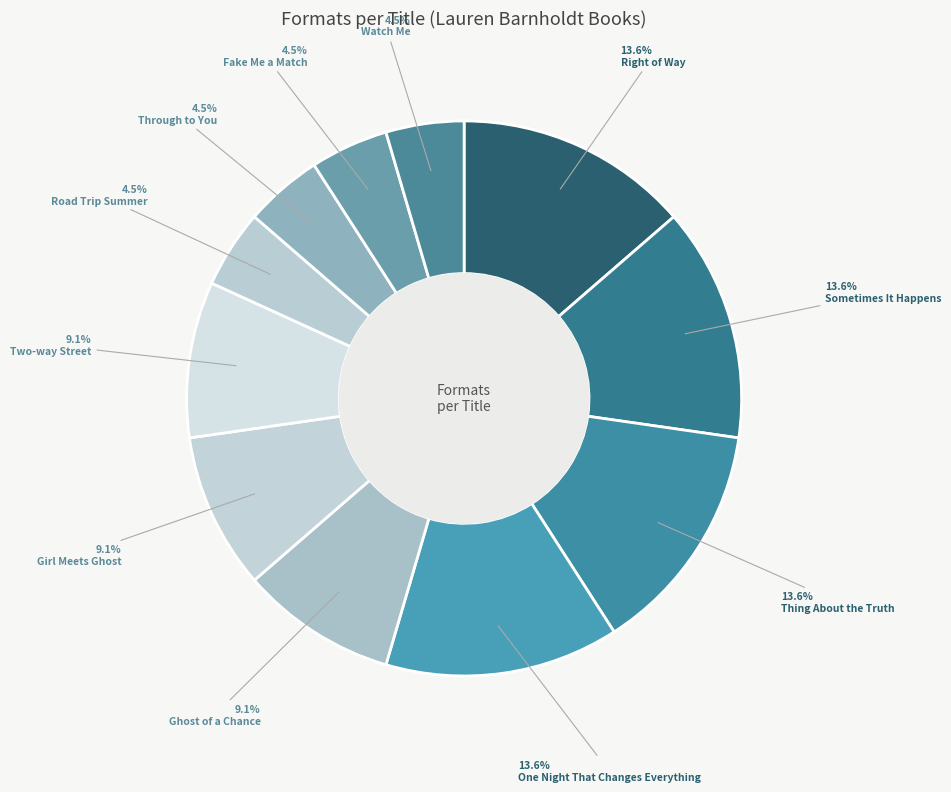

What is the smallest slice in the pie chart?

Road Trip Summer